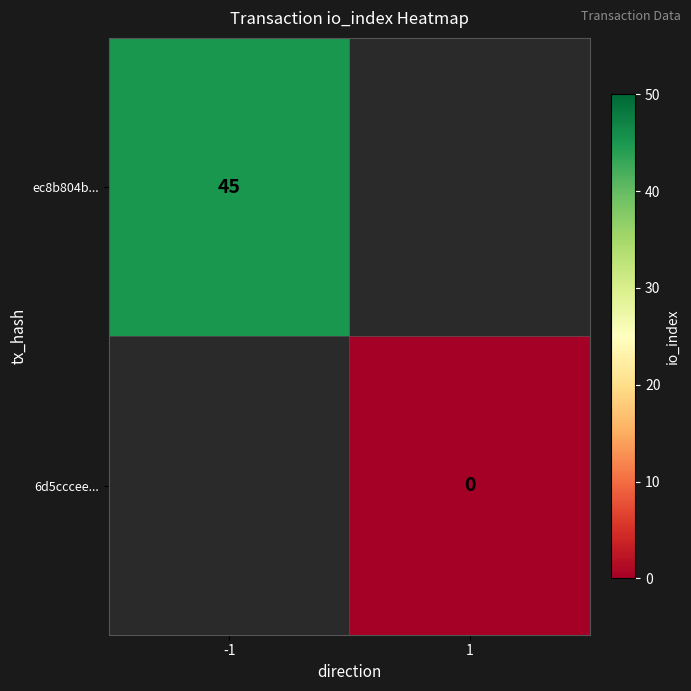

At how many categories does at least one series exceed 2?

1